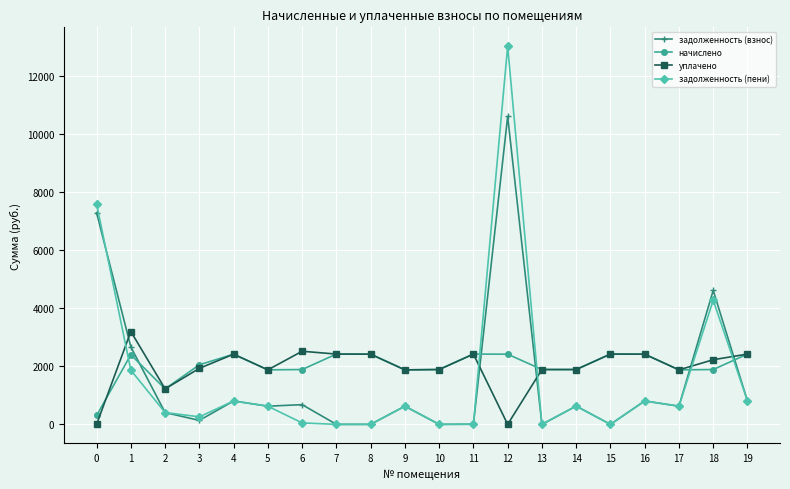

Which series has the widest spread of values?

задолженность (пени)